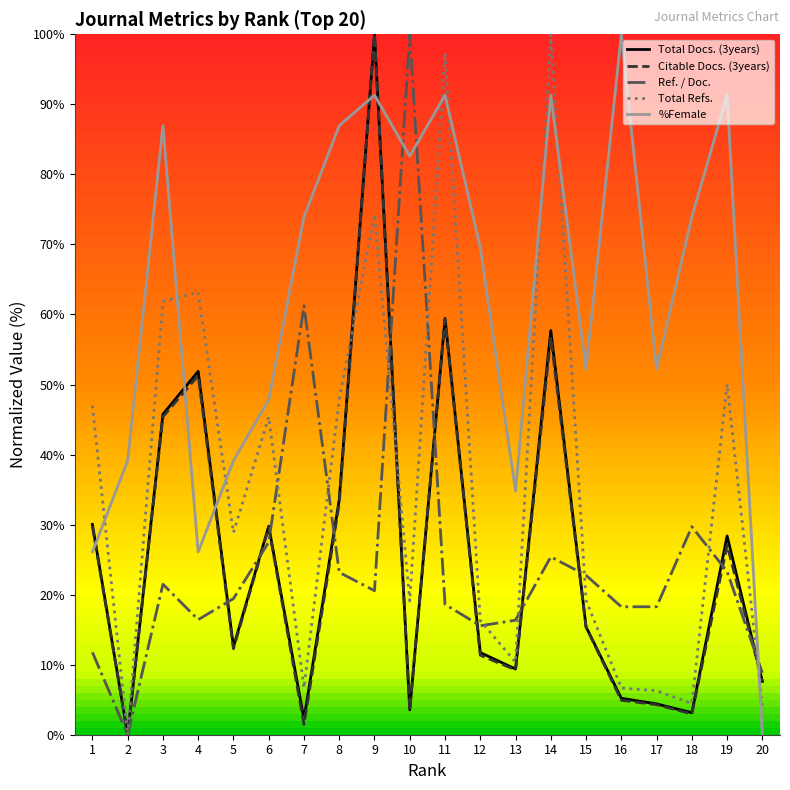

How many times do Total Refs. and %Female cross each other?

8